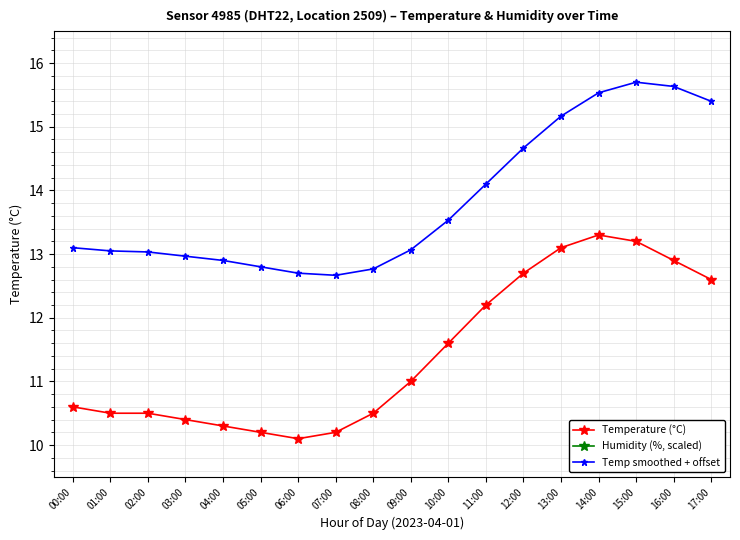

Rank the series at 13:00 from highest to lowest value.

Temp smoothed + offset, Temperature (°C), Humidity (%, scaled)